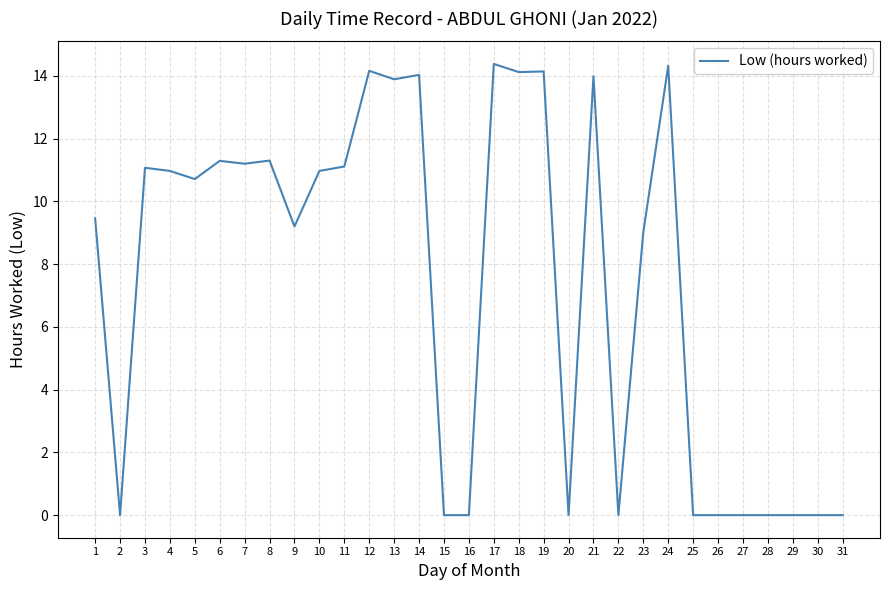

How many lines are shown in the chart?

1